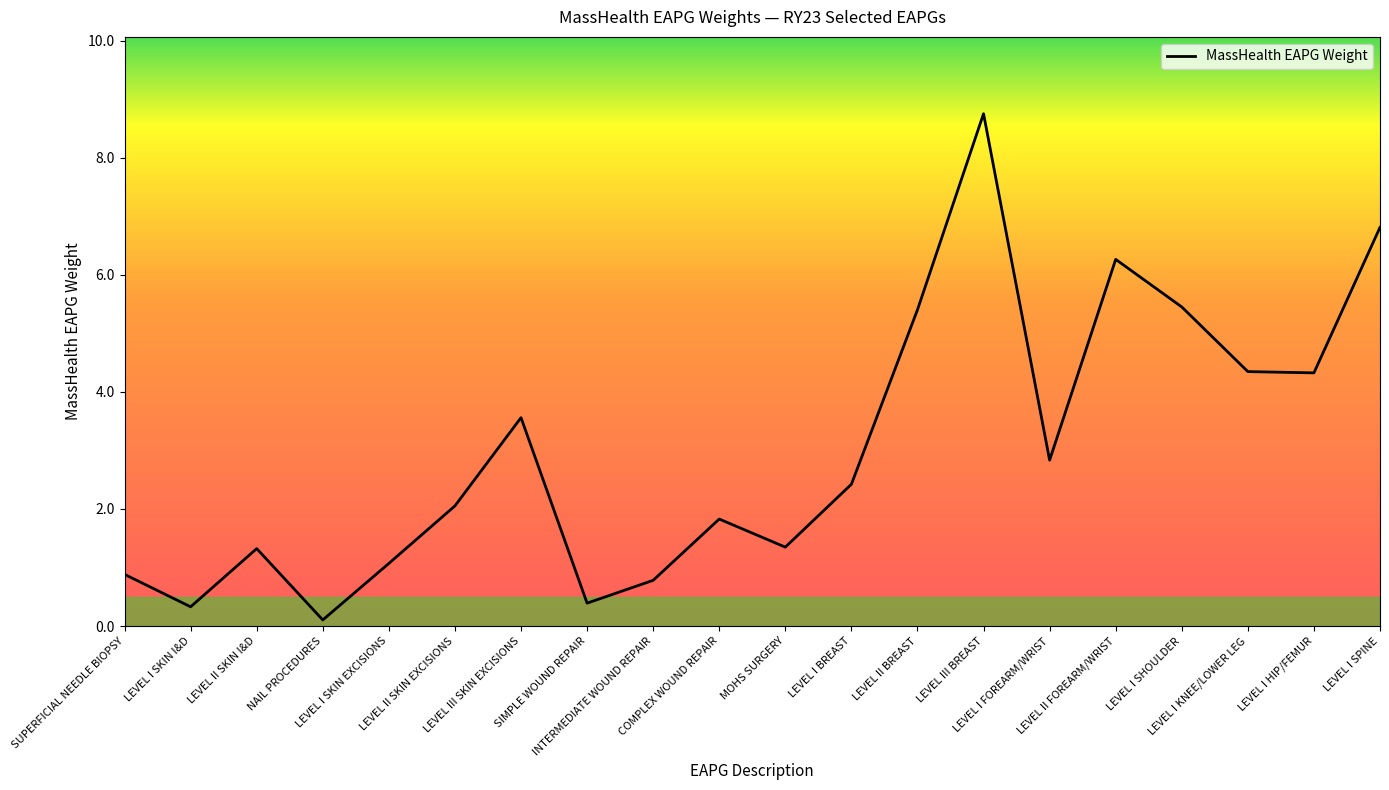

Reading left to right, what are all the values shown in this chart?

SUPERFICIAL NEEDLE BIOPSY=0.9	LEVEL I SKIN I&D=0.3	LEVEL II SKIN I&D=1.3	NAIL PROCEDURES=0.1	LEVEL I SKIN EXCISIONS=1.1	LEVEL II SKIN EXCISIONS=2.1	LEVEL III SKIN EXCISIONS=3.6	SIMPLE WOUND REPAIR=0.4	INTERMEDIATE WOUND REPAIR=0.8	COMPLEX WOUND REPAIR=1.8	MOHS SURGERY=1.3	LEVEL I BREAST=2.4	LEVEL II BREAST=5.4	LEVEL III BREAST=8.8	LEVEL I FOREARM/WRIST=2.8	LEVEL II FOREARM/WRIST=6.3	LEVEL I SHOULDER=5.5	LEVEL I KNEE/LOWER LEG=4.3	LEVEL I HIP/FEMUR=4.3	LEVEL I SPINE=6.8